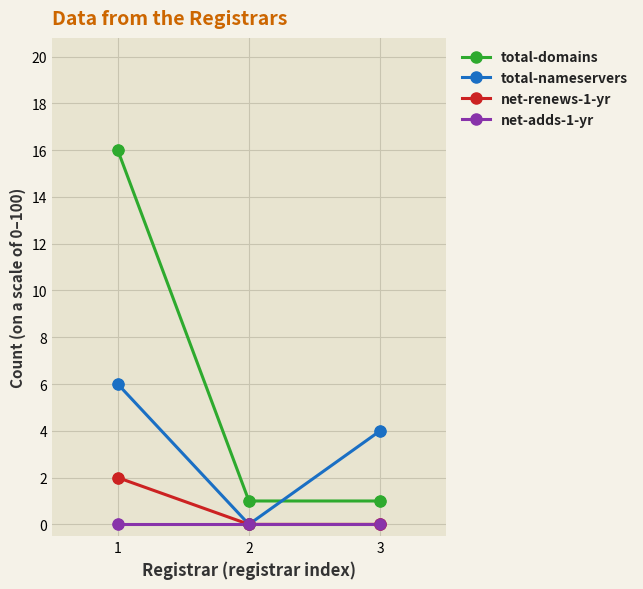

At which category is the sum across all series the highest?

1